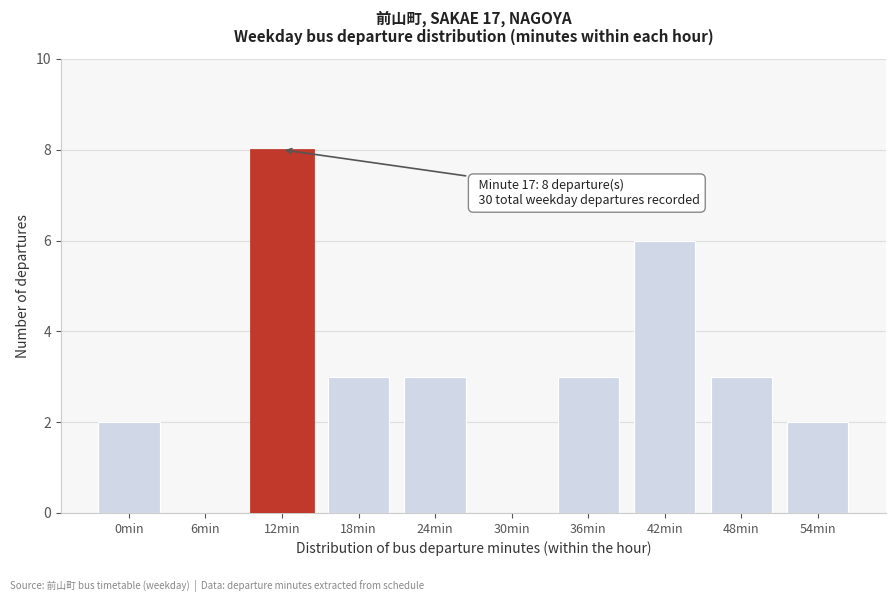

Reading left to right, what are all the values shown in this chart?

0min=2	6min=0	12min=8	18min=3	24min=3	30min=0	36min=3	42min=6	48min=3	54min=2